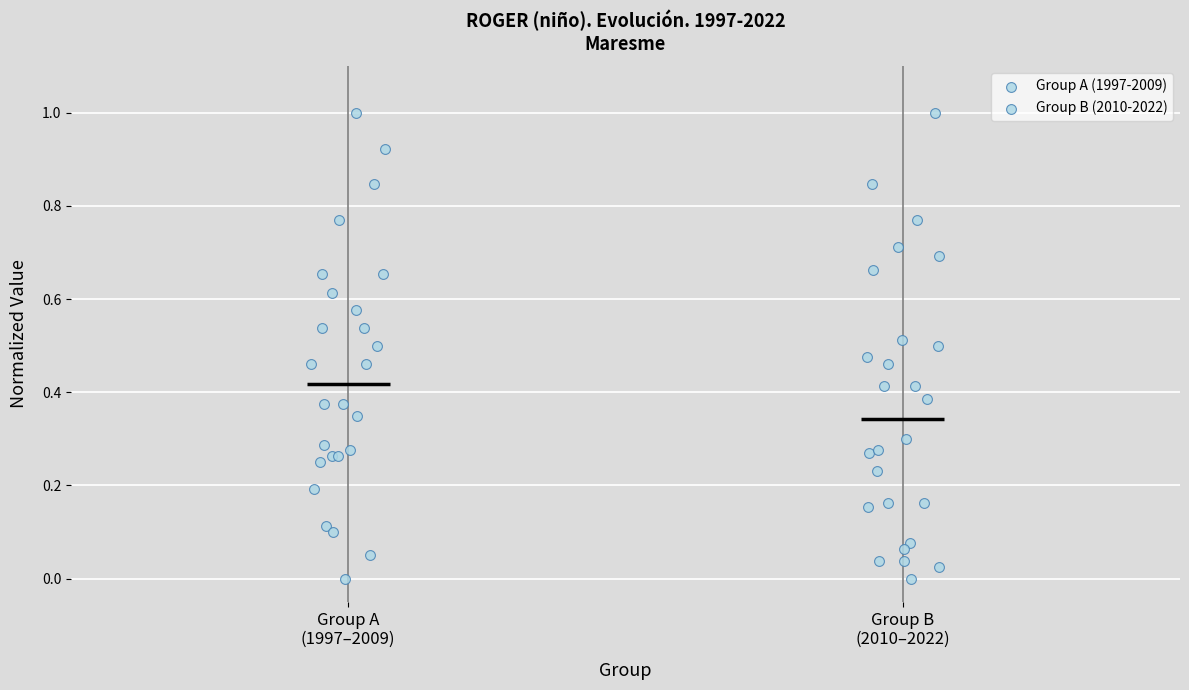

Which box's median line is the lowest?

Group B (2010–2022)